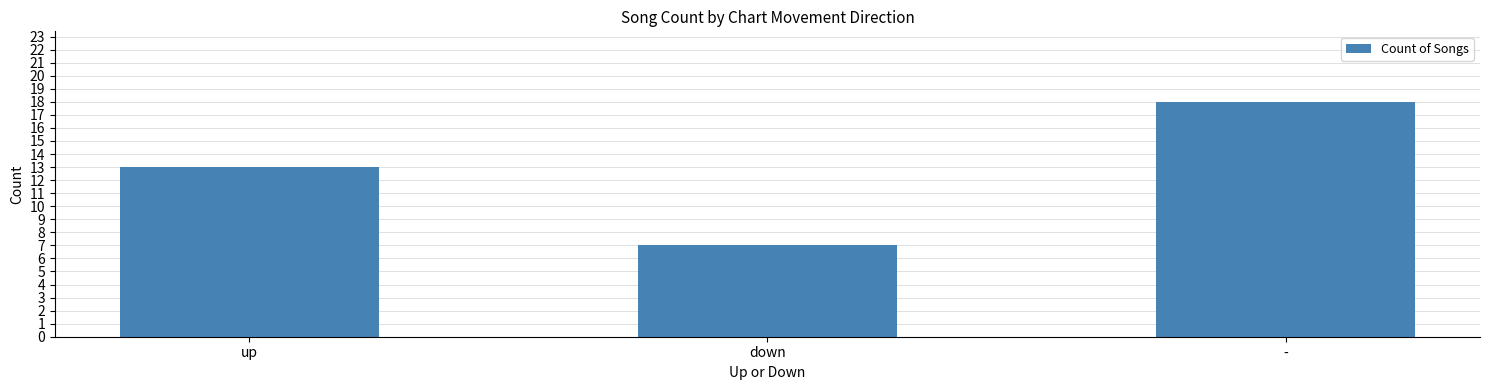

Count the number of categories in the chart.

3